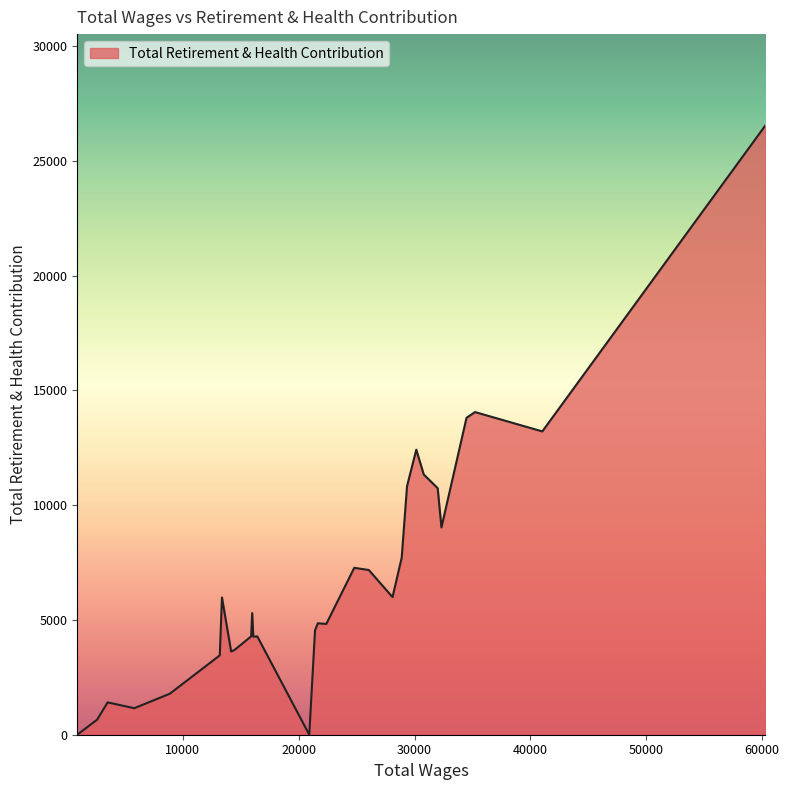

The chart shows a value of 13809 at 34484.0. True or false?

True